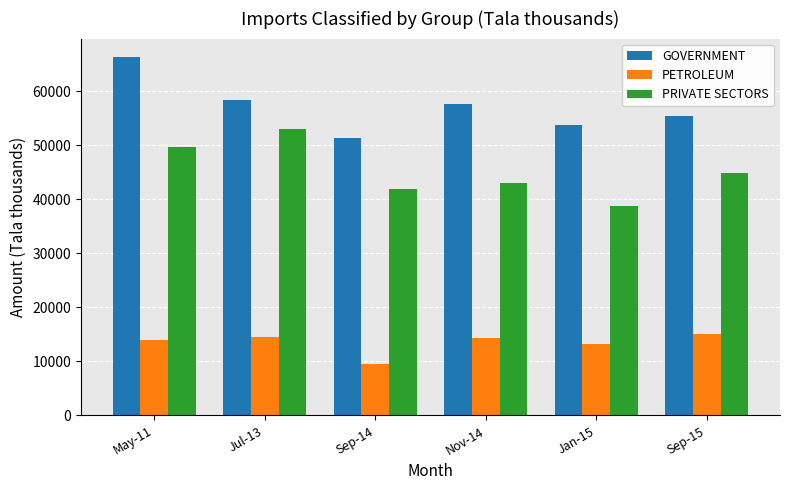

The value of PRIVATE SECTORS at Sep-14 is 41839.1. True or false?

True